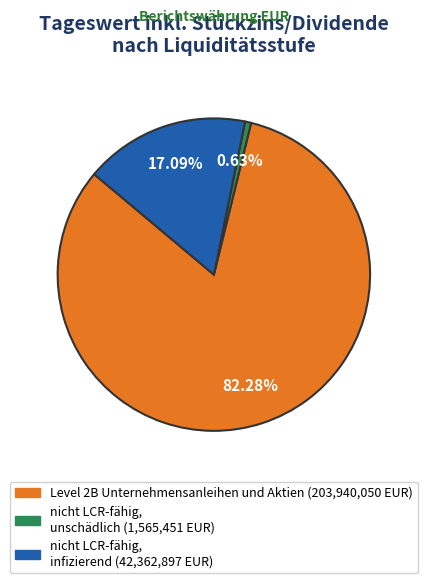

Does any single category account for the majority?

Yes